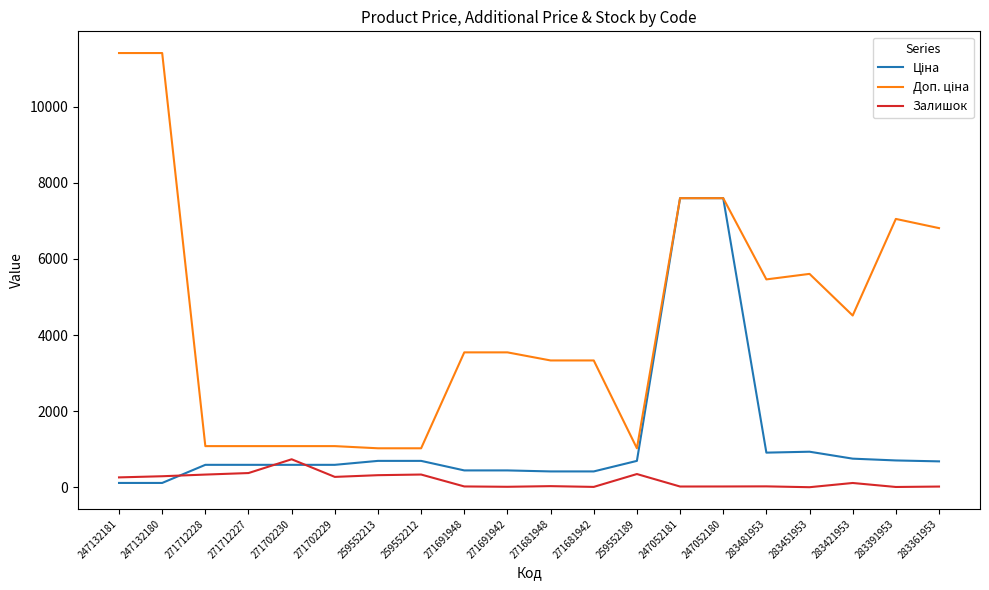

What position from the right is 271681948?

10